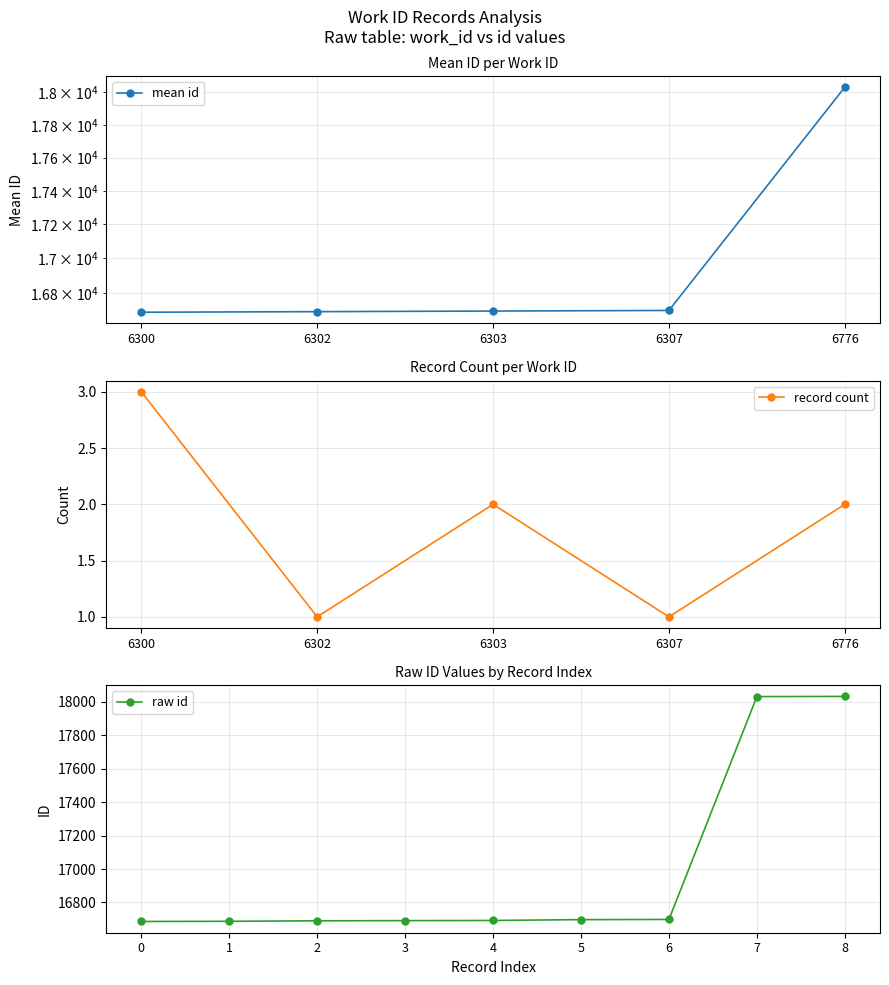

Reading left to right, transcribe all the data shown in this chart.

16686	16687	16690	16691	16692	16697	16698	18032	18033